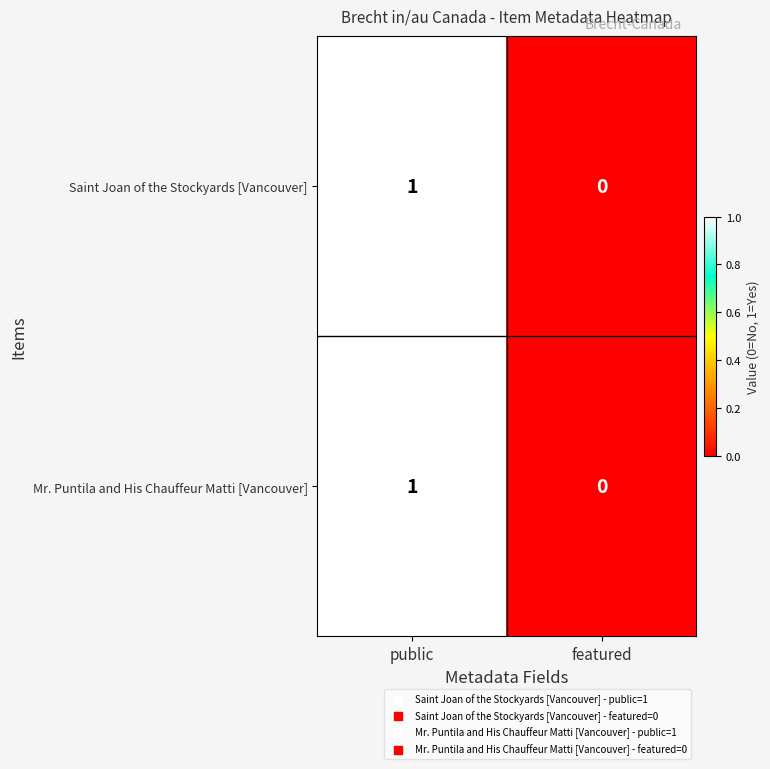

At which label is Mr. Puntila and His Chauffeur Matti [Vancouver] closest to 0?

featured